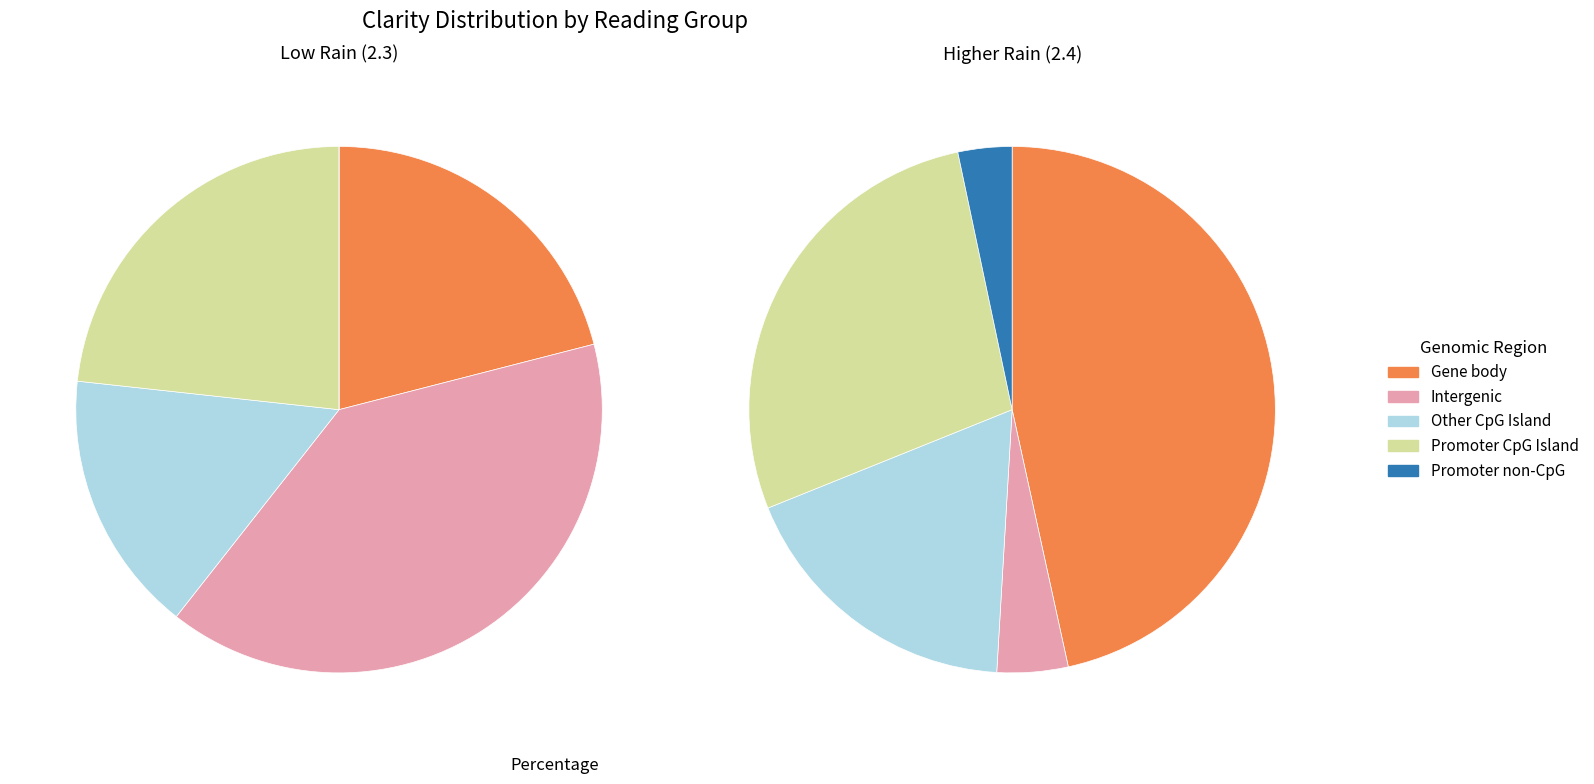

Is there any slice that represents more than half of the pie?

No